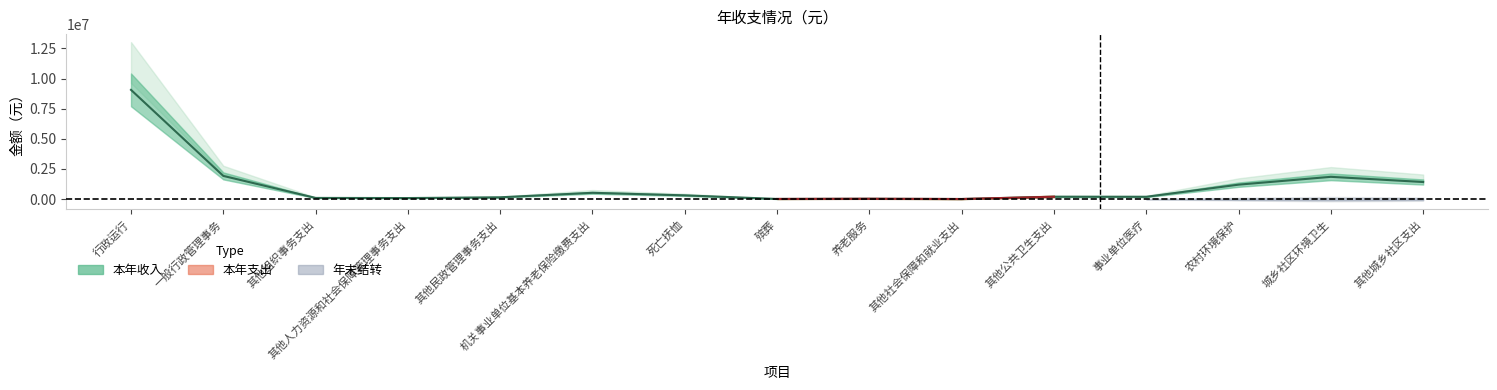

How many interior local valleys does the 本年支出 series have?

4